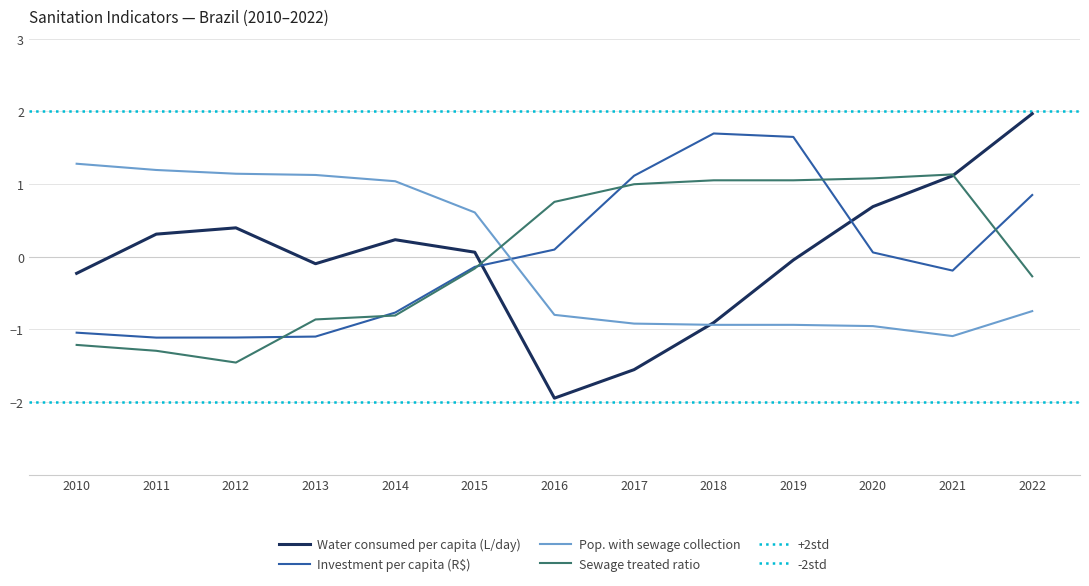

What is the approximate value of Pop. with sewage collection at 2014?

1.0